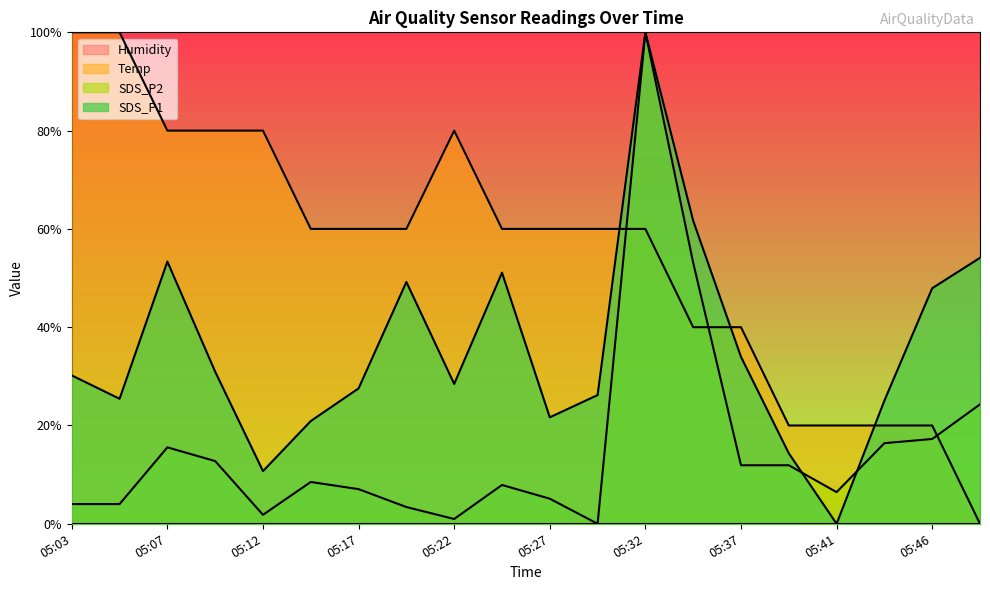

Reading right to left, extract all data points from this chart.

SDS_P1: 54.1	47.9	25.1	0.0	14.3	34.0	61.7	100.0	26.2	21.7	51.1	28.5	49.2	27.5	20.9	10.7	30.9	53.4	25.4	30.2
SDS_P2: 24.3	17.3	16.4	6.4	11.9	11.9	53.1	100.0	0.0	5.1	7.9	1.0	3.4	7.0	8.5	1.8	12.8	15.6	4.0	4.0
Temp: 0.0	20.0	20.0	20.0	20.0	40.0	40.0	60.0	60.0	60.0	60.0	80.0	60.0	60.0	60.0	80.0	80.0	80.0	100.0	100.0